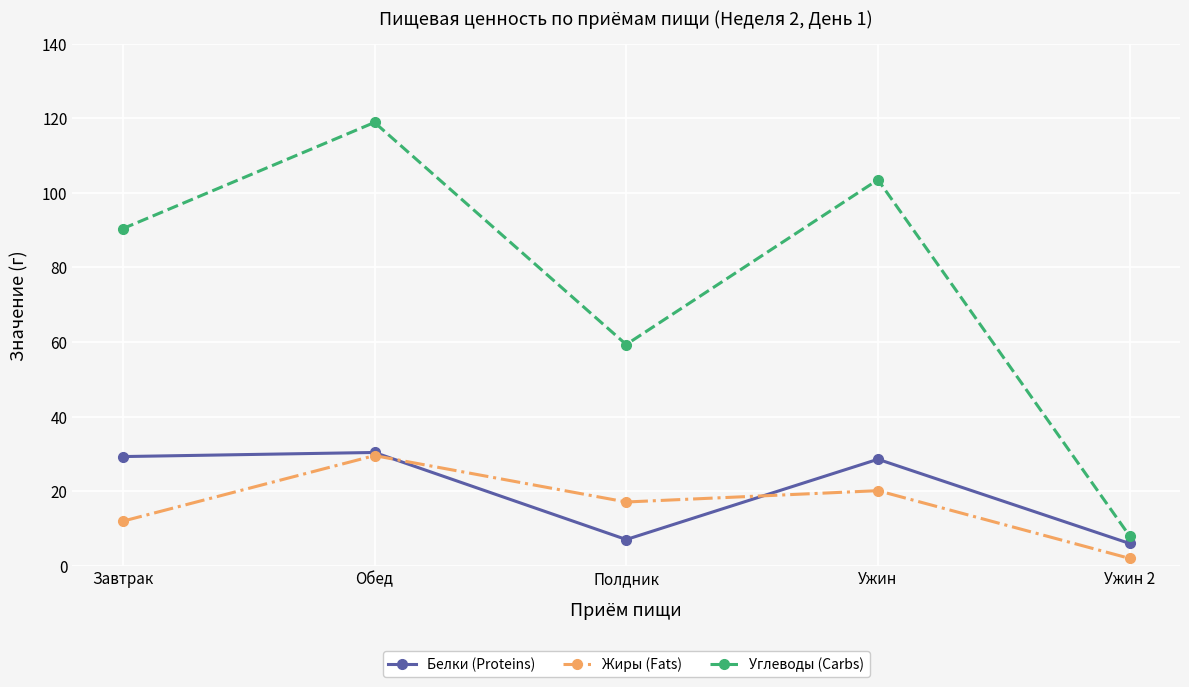

True or false: Белки (Proteins) has a value of 28.6 at Ужин.

True